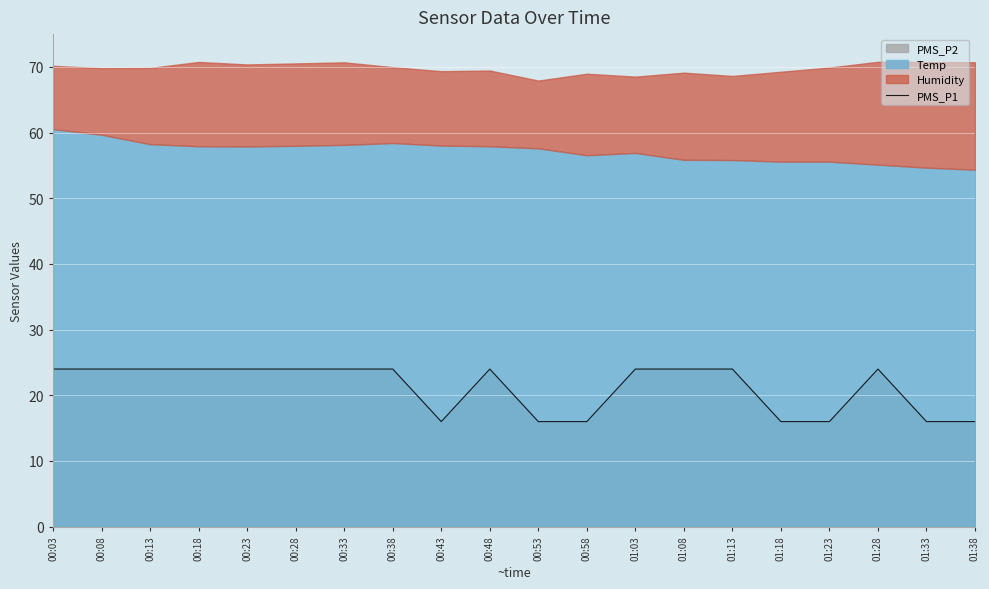

The value at 01:13 is 24. True or false?

True